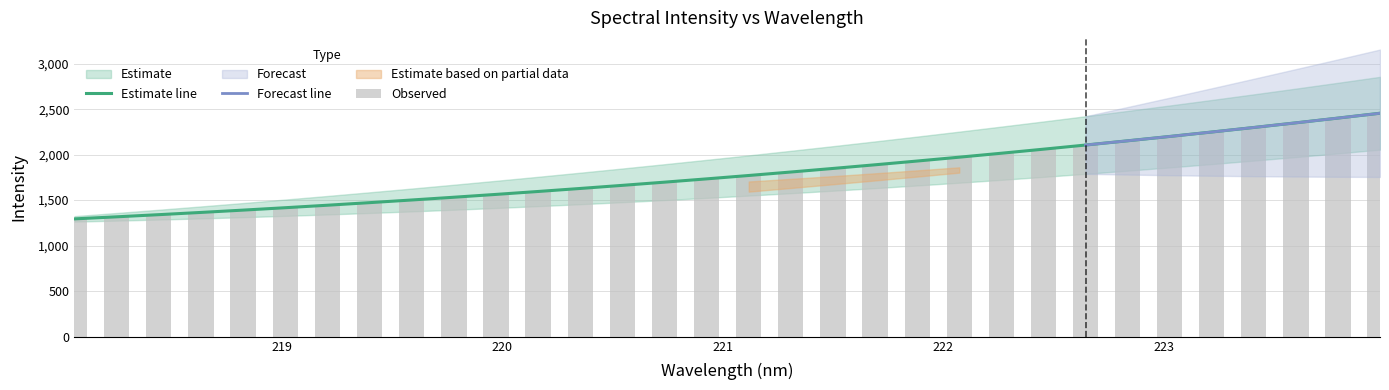

True or false: the data shows 2106.8 at 222.6447.

True